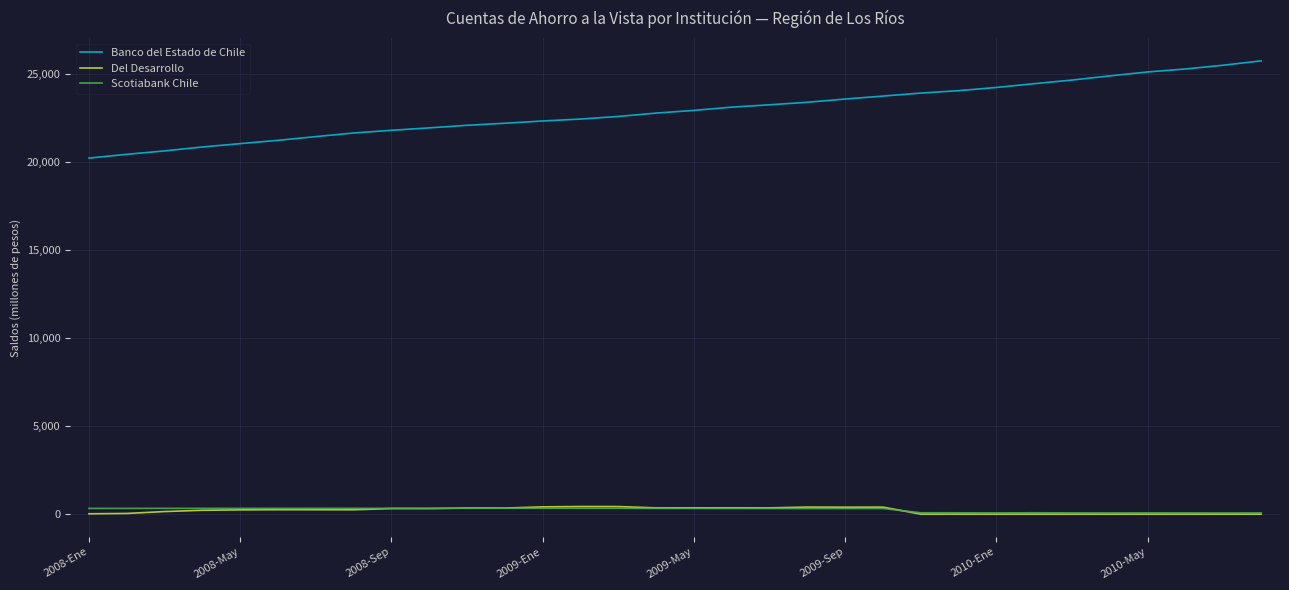

What is the maximum value for Banco del Estado de Chile?

25720